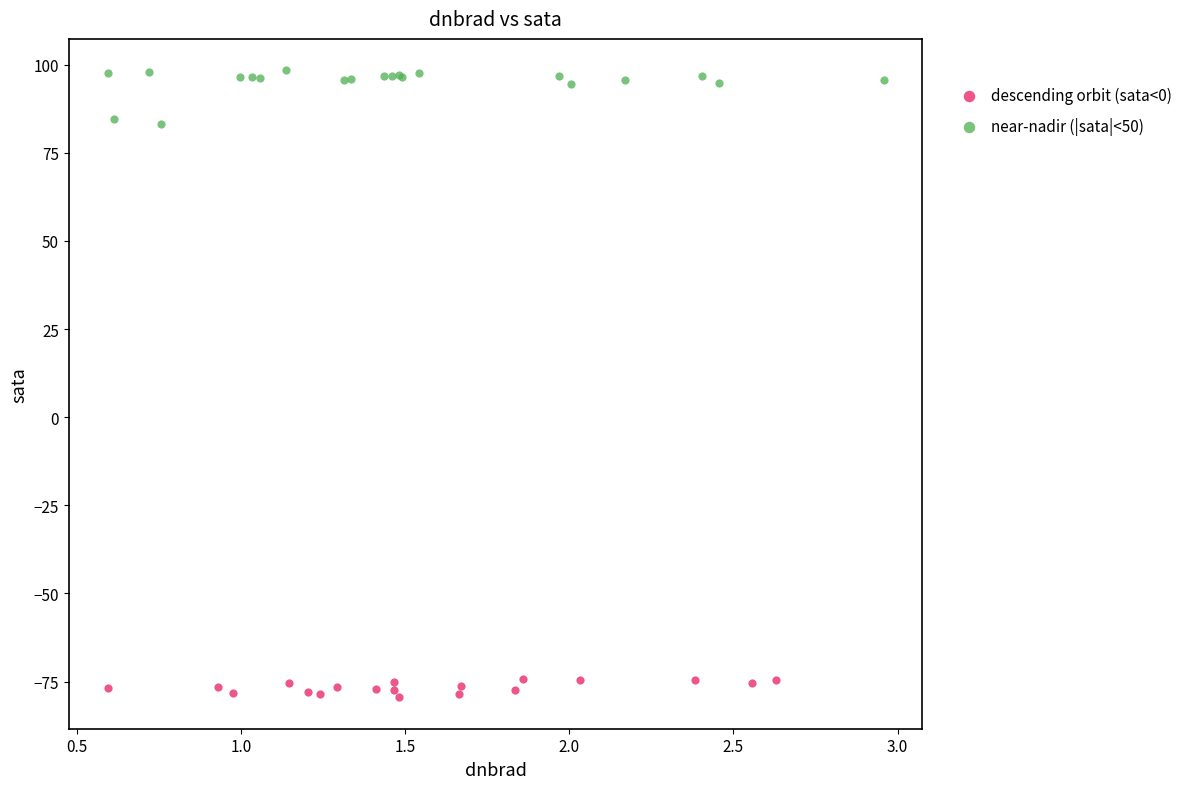

Which series reaches the minimum Y coordinate?

descending orbit (sata<0)